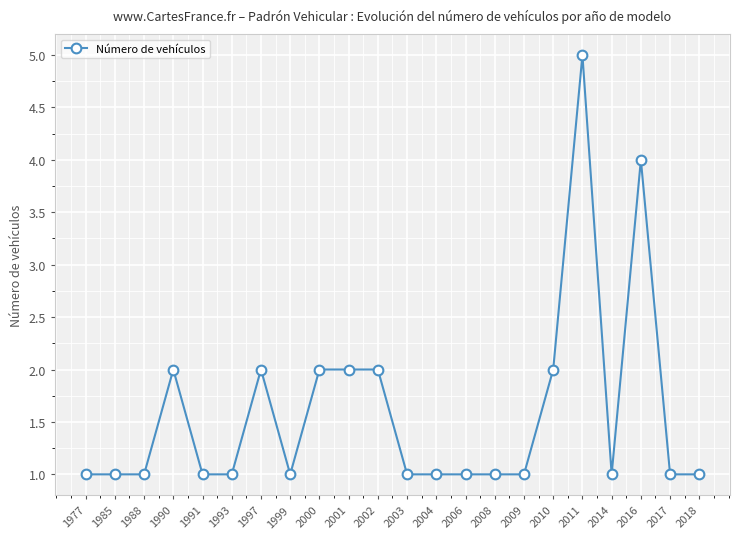

What is the greatest value displayed?

5